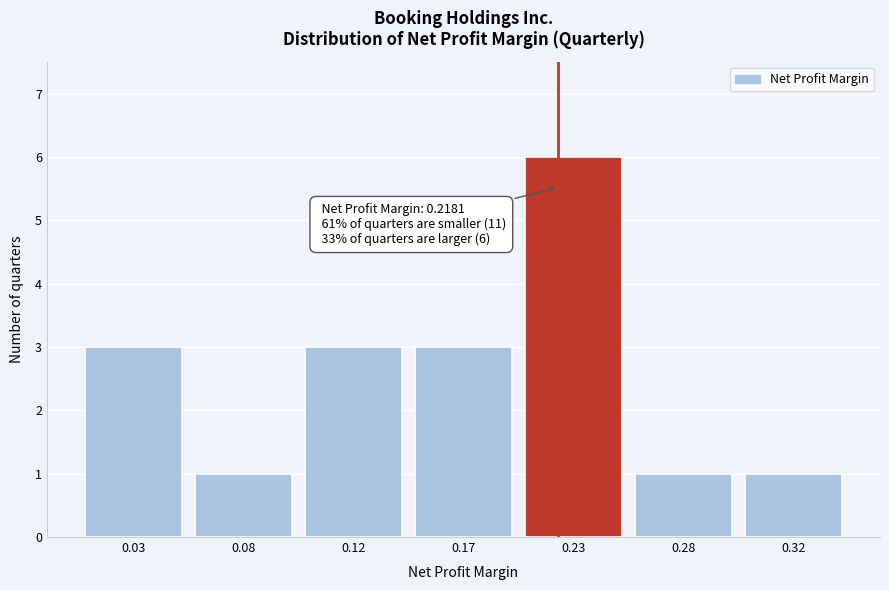

Reading left to right, list all the values displayed in this chart.

3	1	3	3	6	1	1